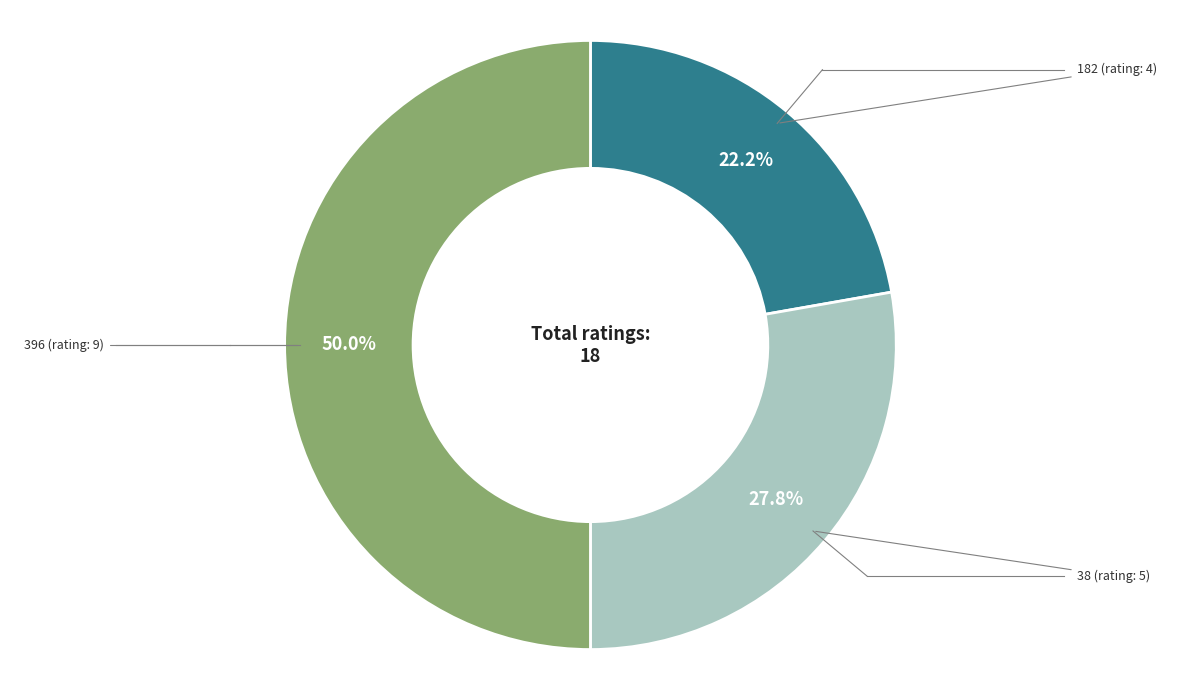

Which category has the biggest portion of the pie?

396 (rating: 9)